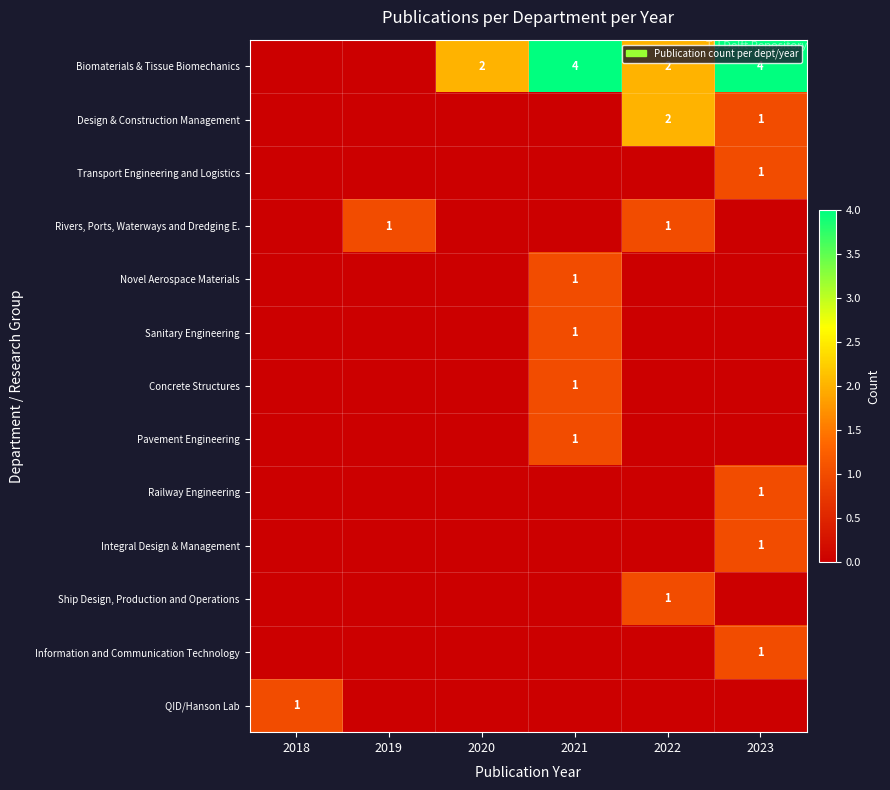

Is the value of Ship Design, Production and Operations at 2018 greater than the value of Integral Design & Management at 2023?

No